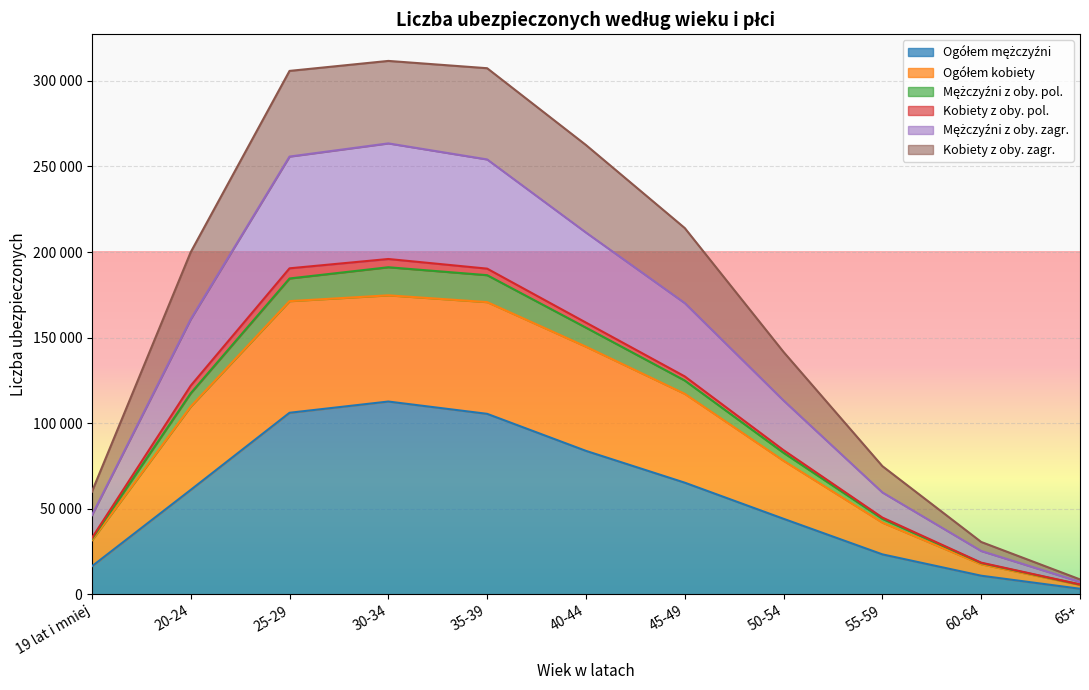

True or false: Mężczyźni z oby. zagr. and Ogółem kobiety intersect in this chart.

False